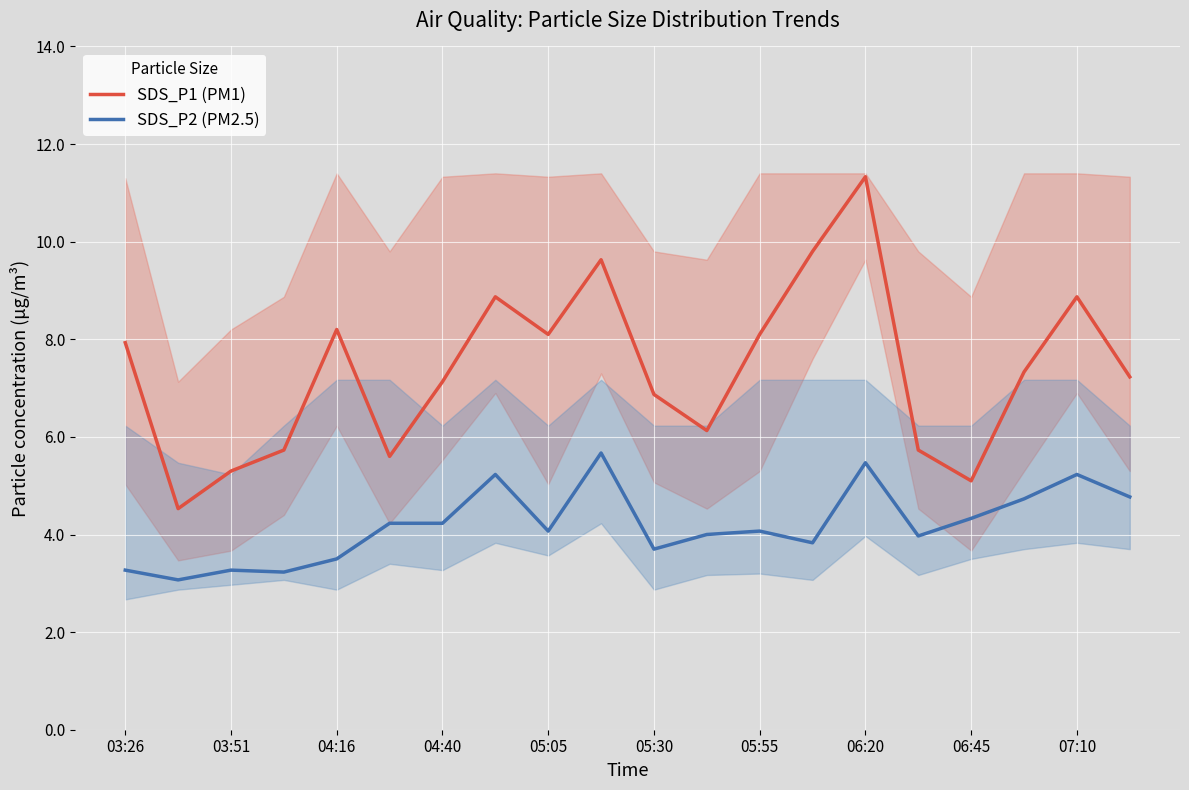

Rank the series by their average value, from highest to lowest.

SDS_P1 (PM1), SDS_P2 (PM2.5)